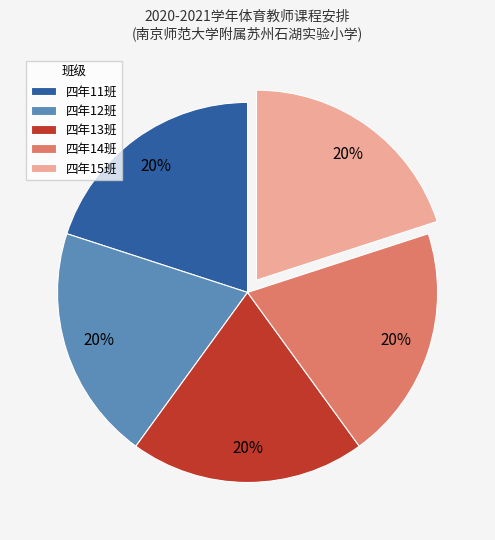

How many segments does this pie chart have?

5